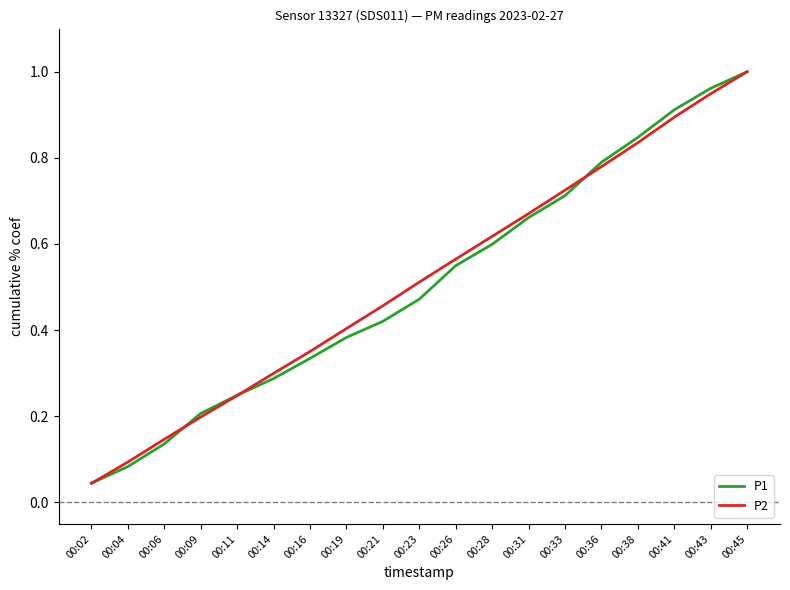

The value of P1 at 00:16 is 0.3. True or false?

True